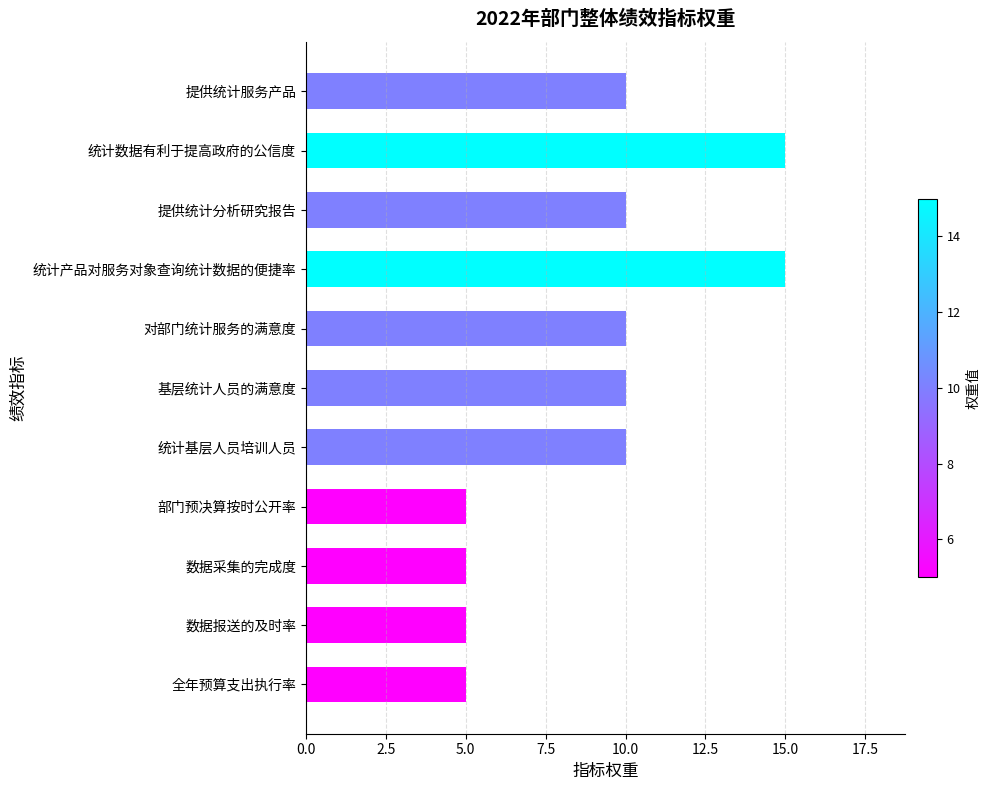

What is the label of the 9th bar from the bottom?

提供统计分析研究报告